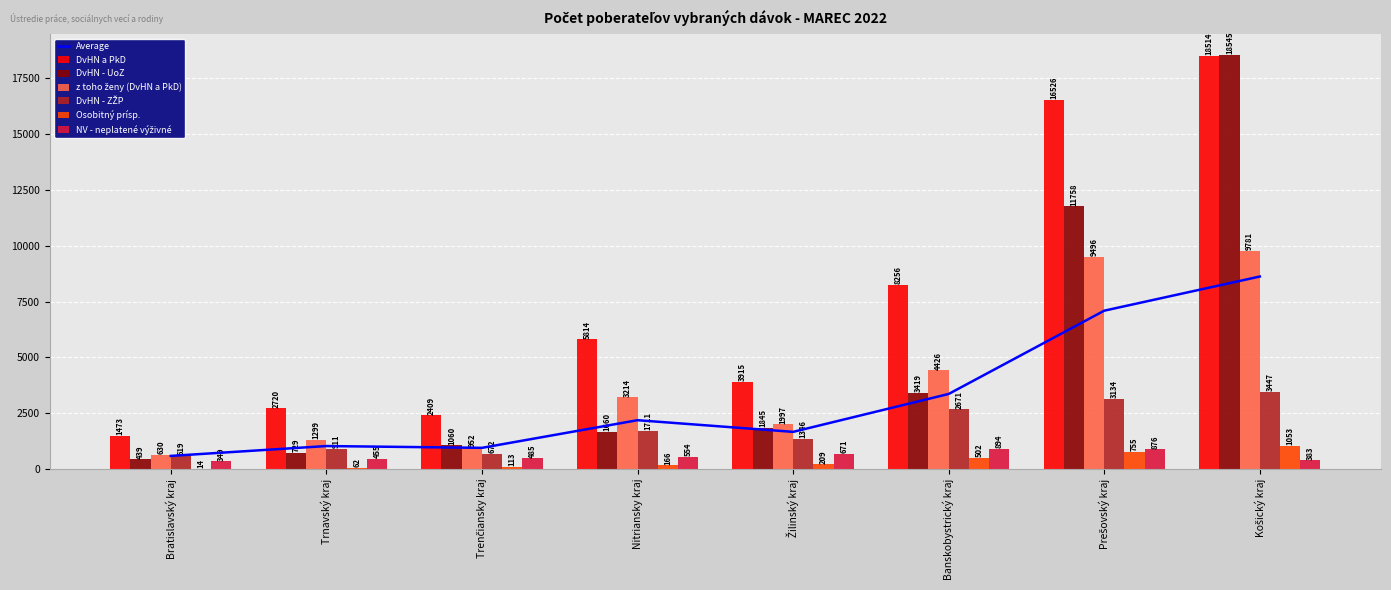

What is the label of the 3rd bar from the left?

Trenčiansky kraj